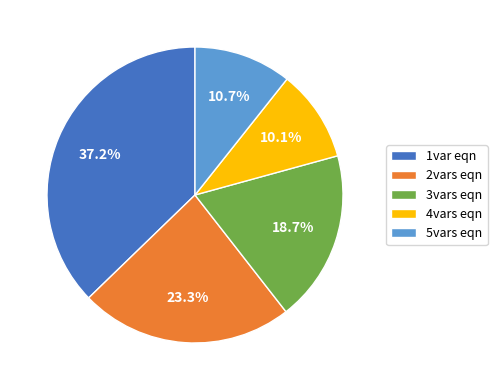

Does 5vars eqn account for over 50% of the chart?

No